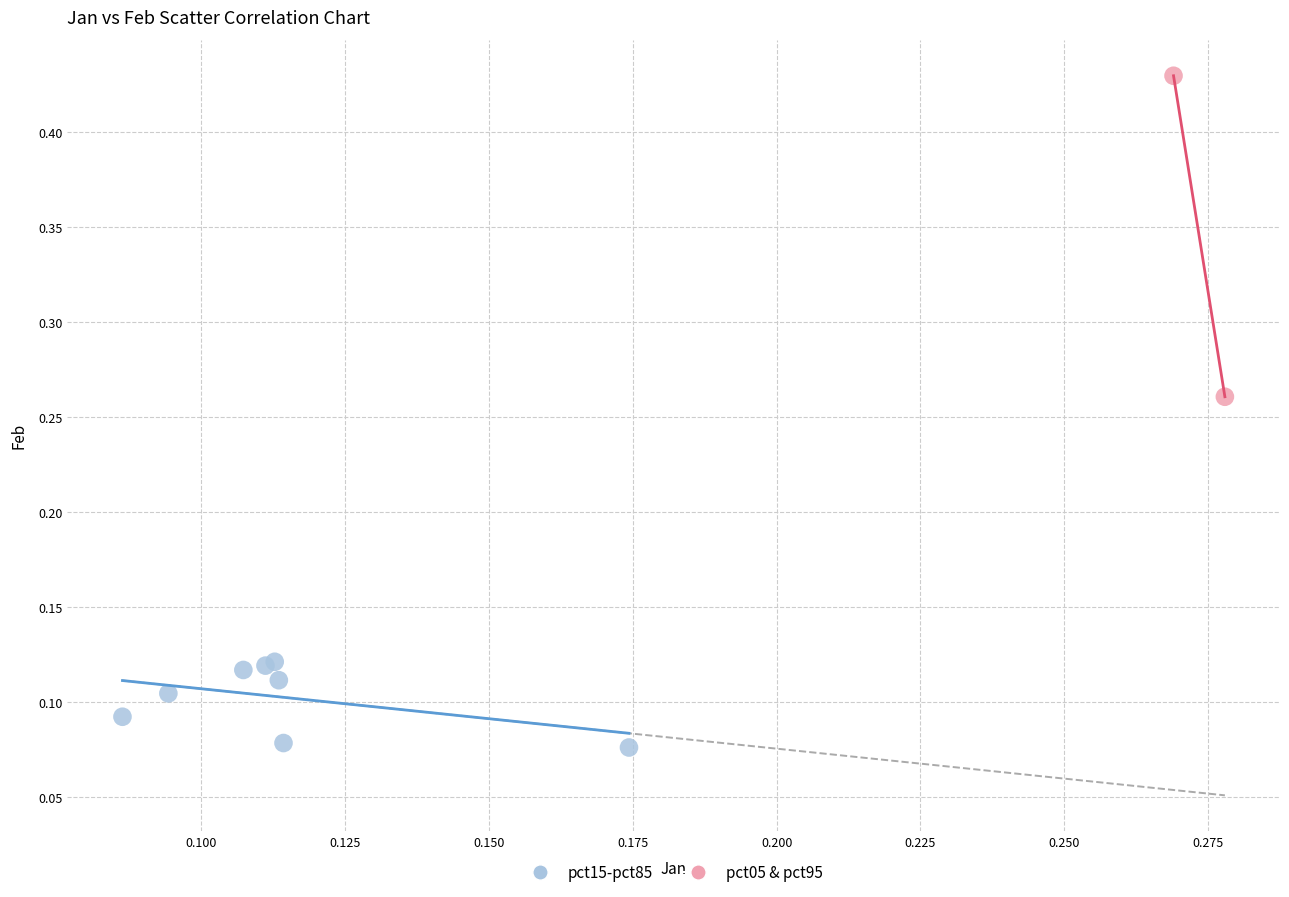

Which series contains the highest Y value?

pct05 & pct95